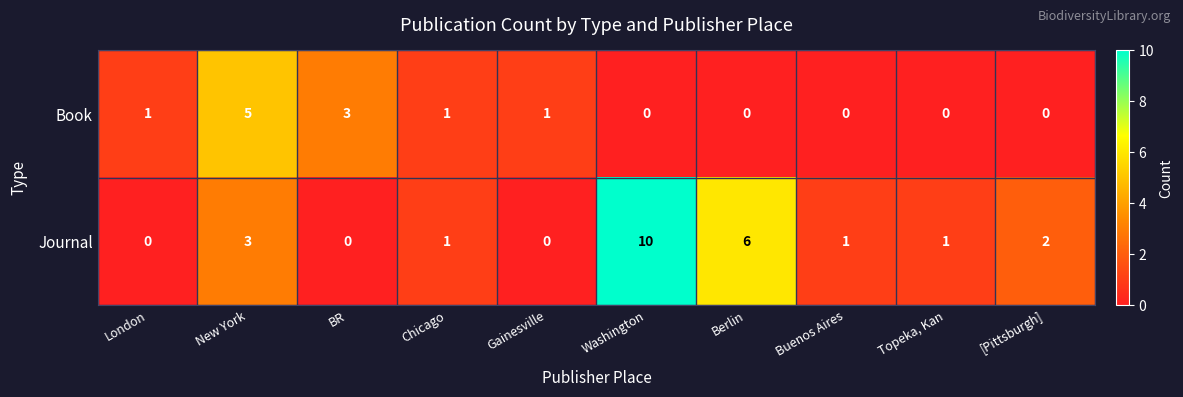

Which series changed the most between Chicago and Buenos Aires?

Book